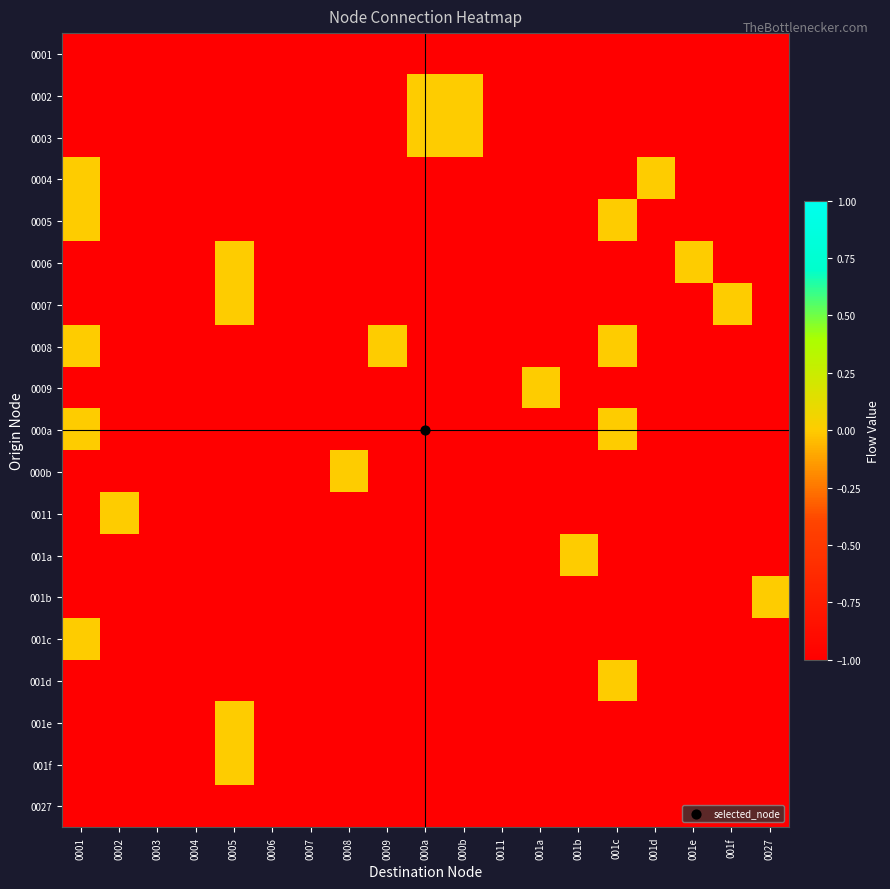

What is the spread (max minus min) of values at 0001?

1